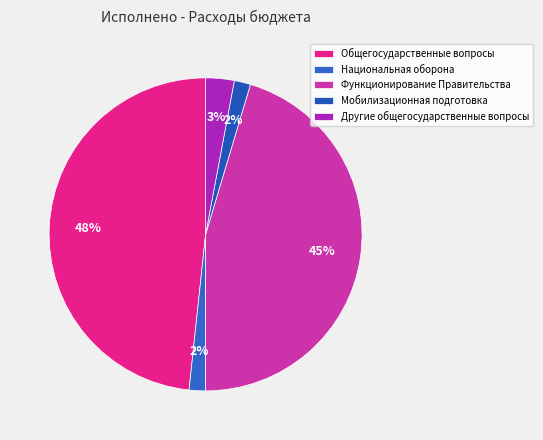

To the nearest percent, what is the difference between the Мобилизационная подготовка and Общегосударственные вопросы slice percentages?

47%